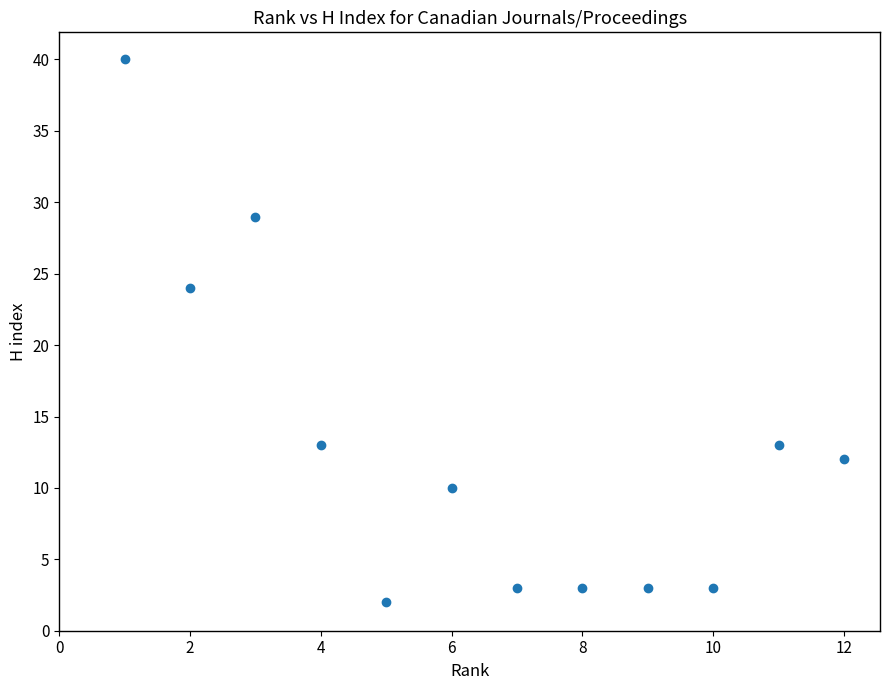

What Y value in the scatter plot is closest to 21?

24